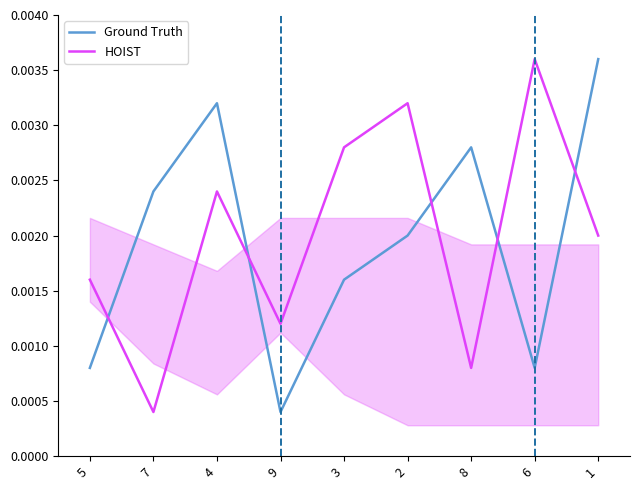

Reading left to right, list all the values displayed in this chart.

Ground Truth: 5=0.0	7=0.0	4=0.0	9=0.0	3=0.0	2=0.0	8=0.0	6=0.0	1=0.0
HOIST: 5=0.0	7=0.0	4=0.0	9=0.0	3=0.0	2=0.0	8=0.0	6=0.0	1=0.0